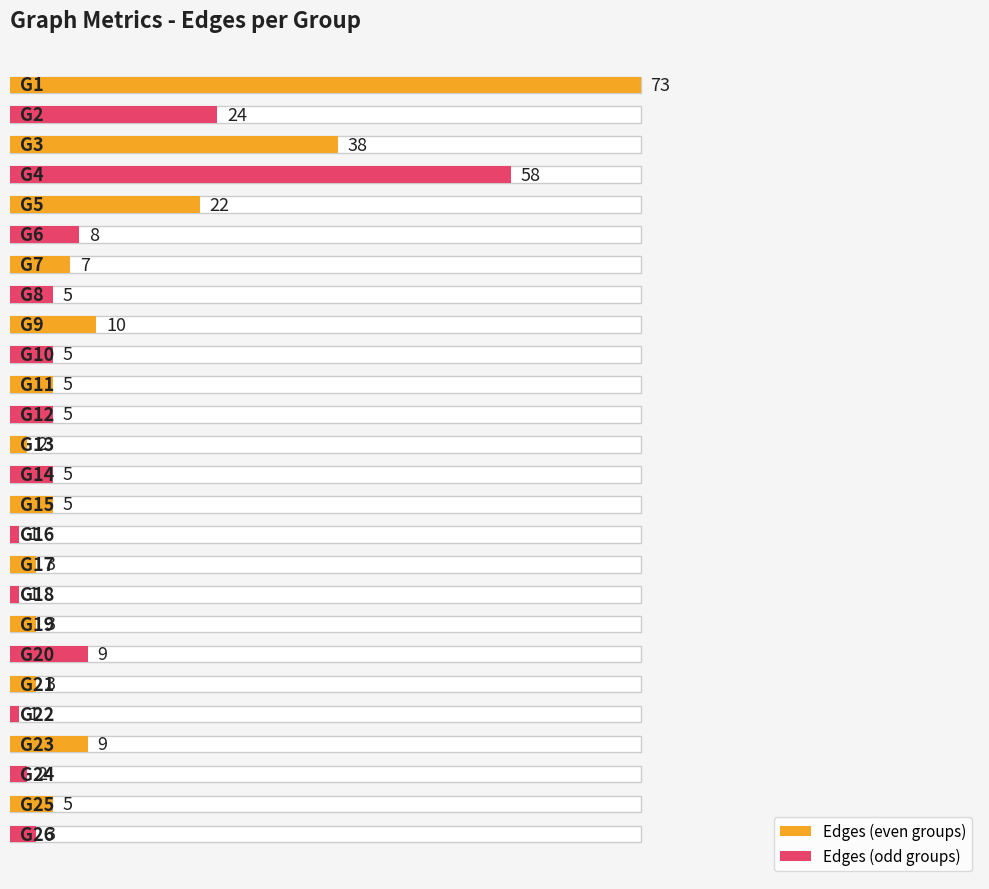

What is the maximum value shown in the chart?

73